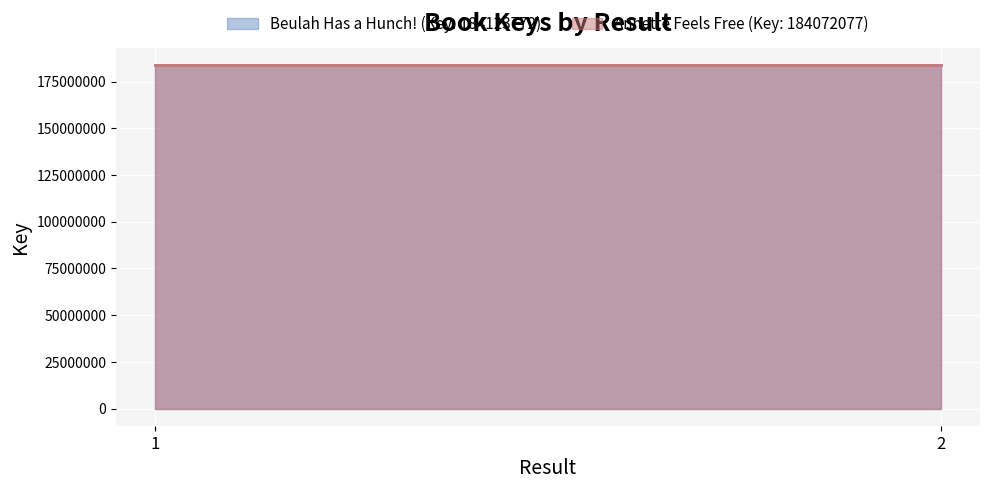

The value of Annette Feels Free (Key: 184072077) at 1 is 64138068. True or false?

False